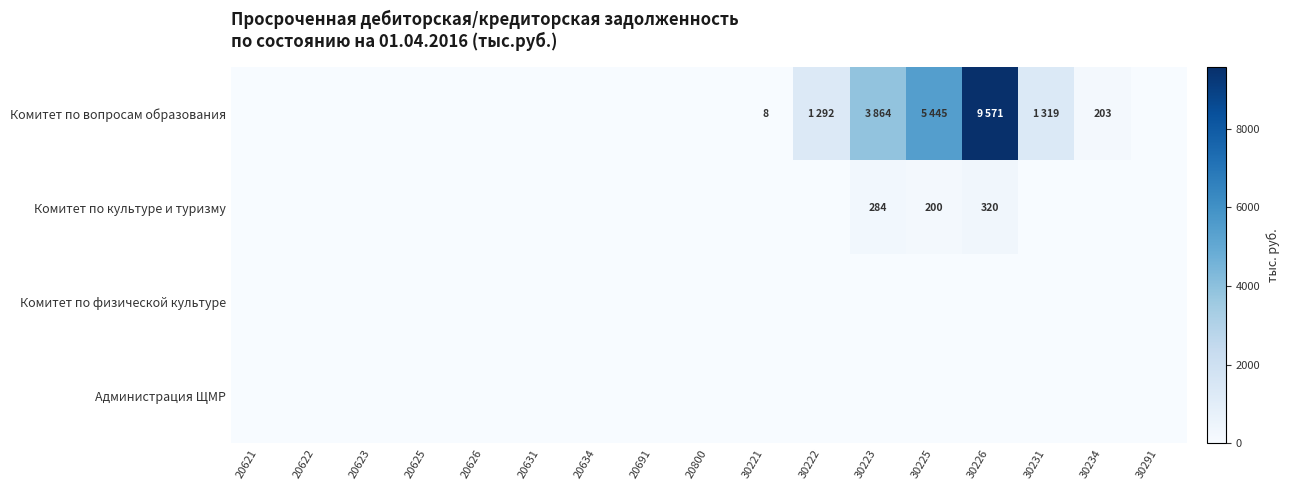

The value of Комитет по вопросам образования at 30221 is 8. True or false?

True